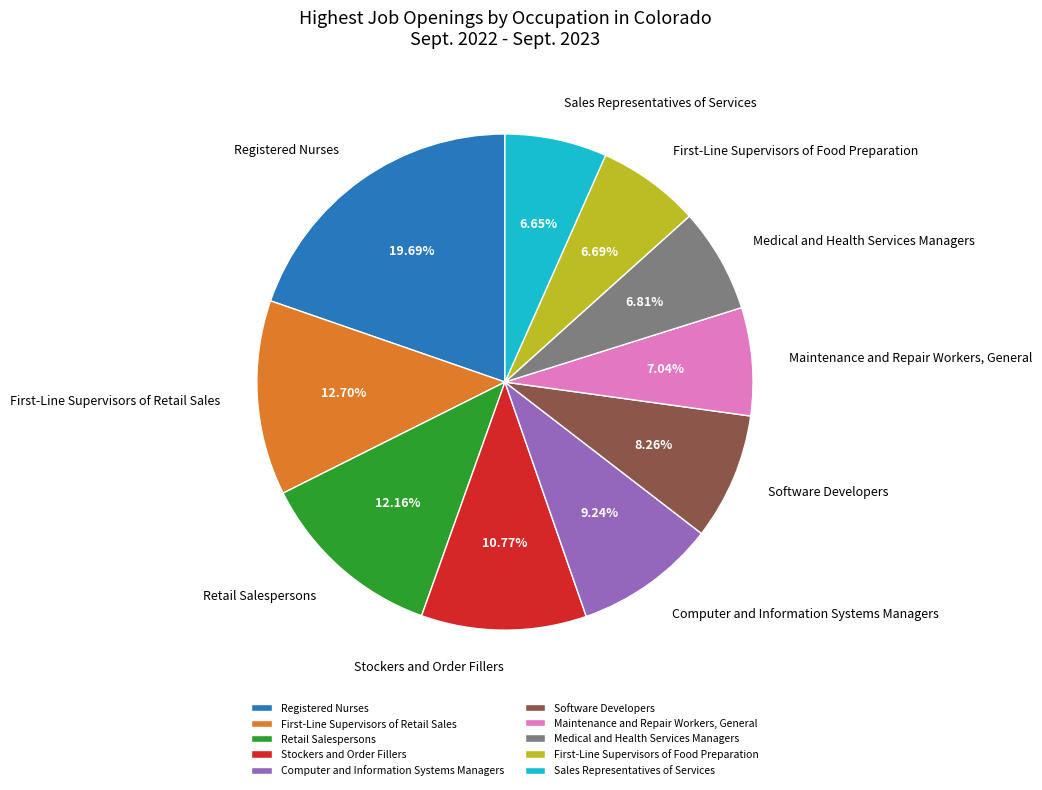

How many slices are in this pie chart?

10